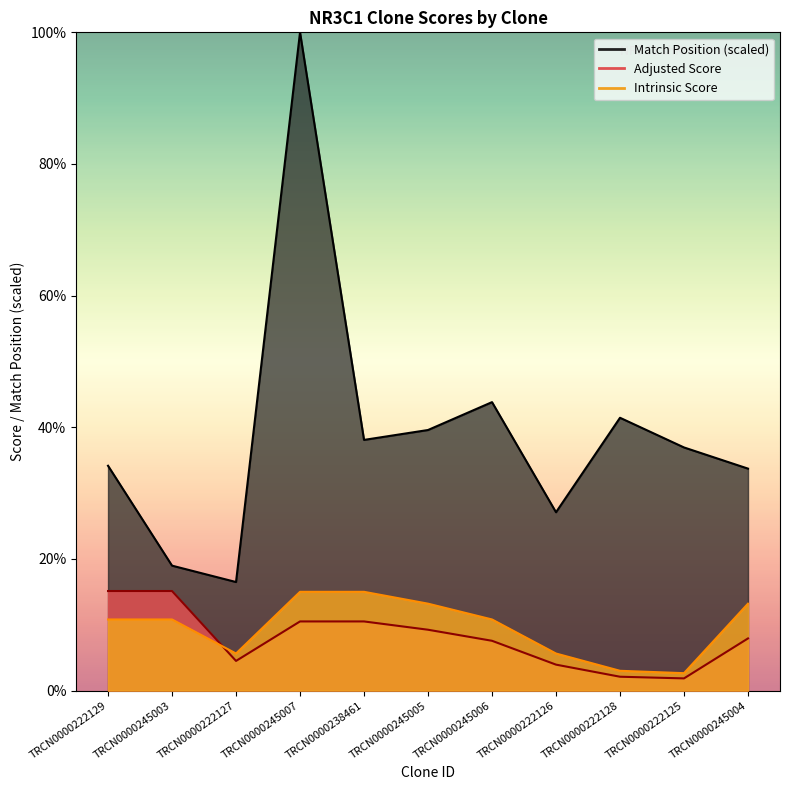

Which category has the lowest value across all series?

TRCN0000222125